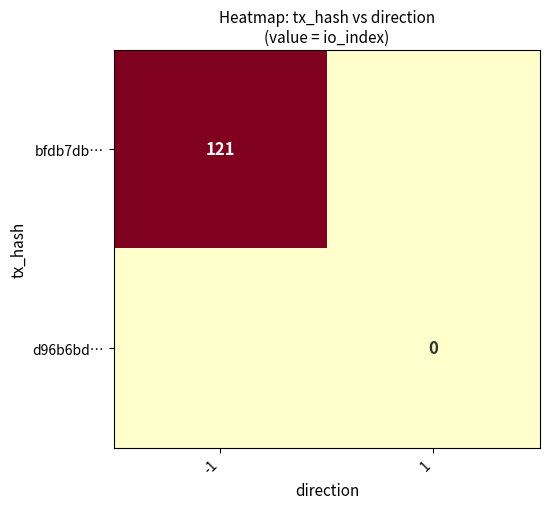

True or false: bfdb7db… has a value of 121 at -1.

True